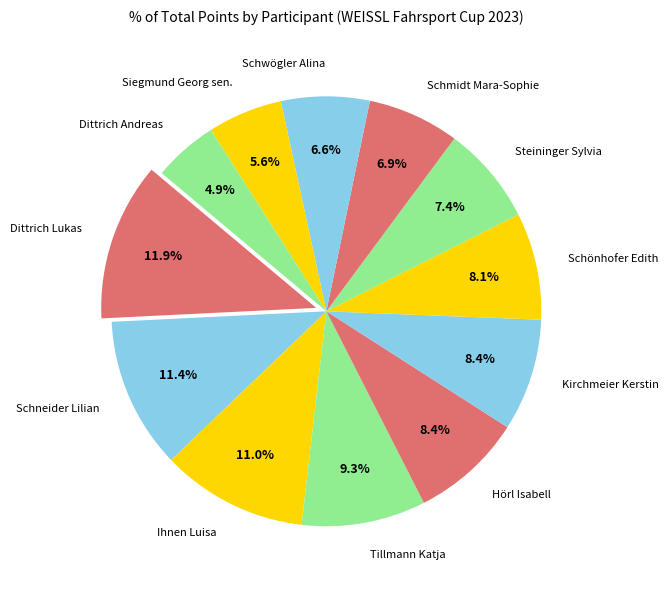

Is the sum of Hörl Isabell and Steininger Sylvia greater than half?

No